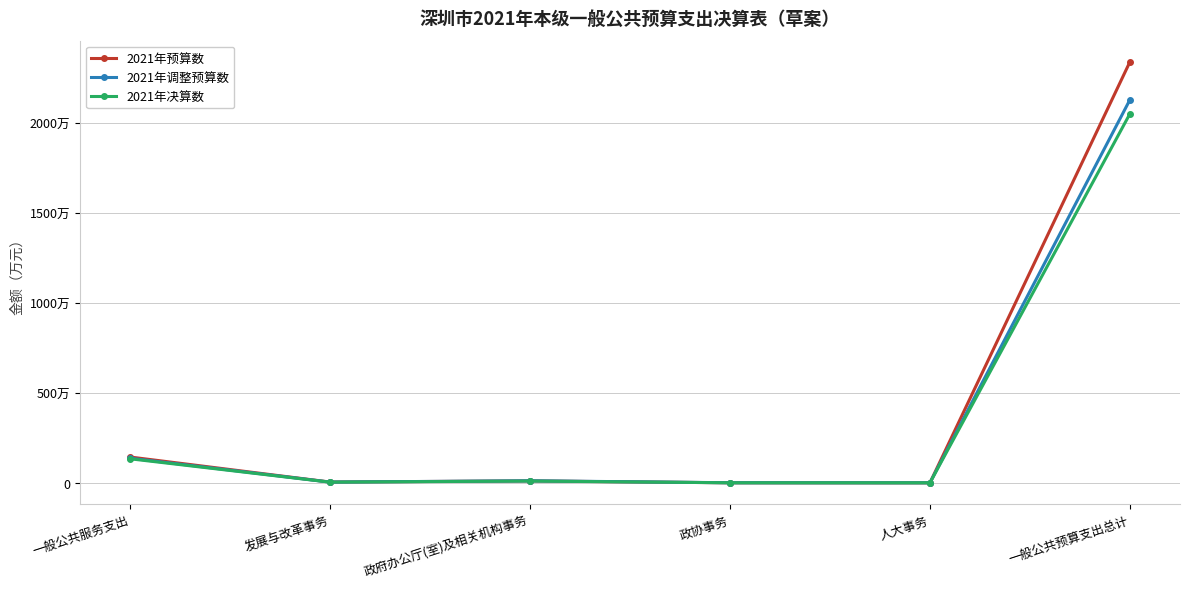

True or false: 2021年决算数 and 2021年调整预算数 cross at least once.

False